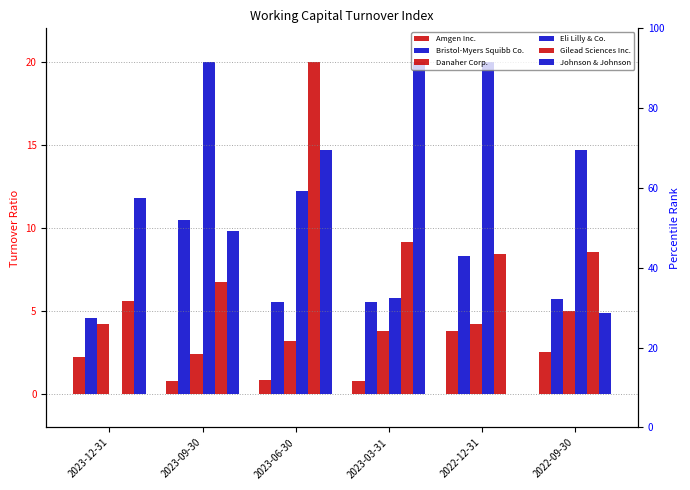

Rank the series at 2023-12-31 from highest to lowest value.

Johnson & Johnson, Gilead Sciences Inc., Bristol-Myers Squibb Co., Danaher Corp., Amgen Inc., Eli Lilly & Co.